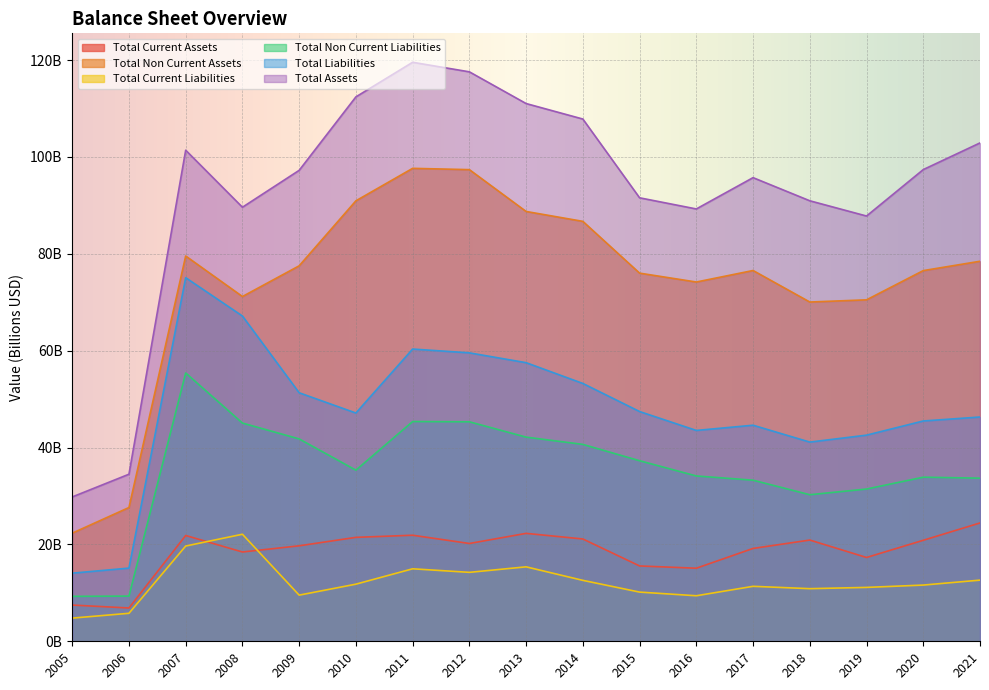

Does the chart display data point markers on the line(s)?

No